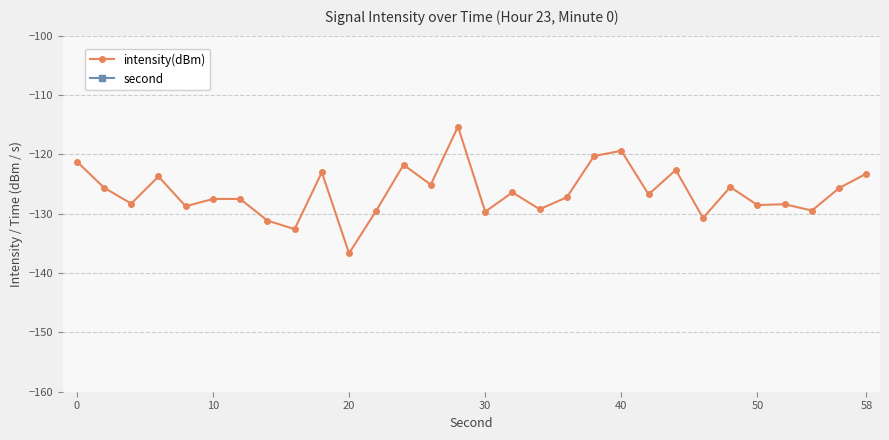

True or false: intensity(dBm) has more than 1 interior local peaks.

True